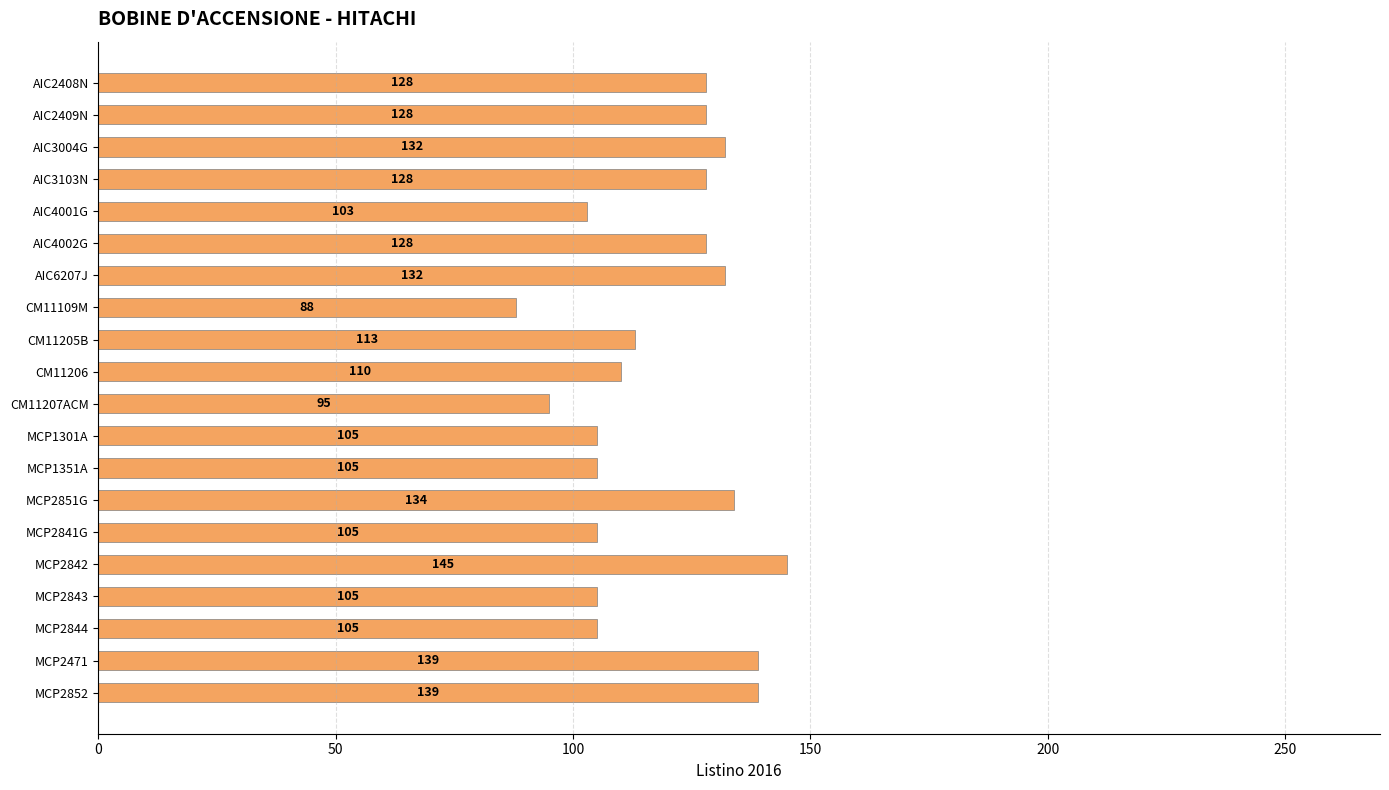

Reading top to bottom, what are all the values shown in this chart?

128	128	132	128	103	128	132	88	113	110	95	105	105	134	105	145	105	105	139	139